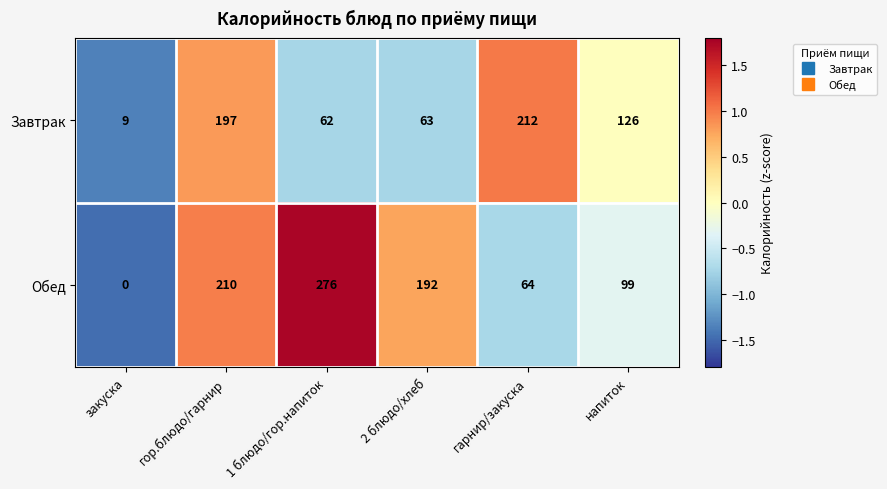

Is it true that Обед equals 64 at гарнир/закуска?

True